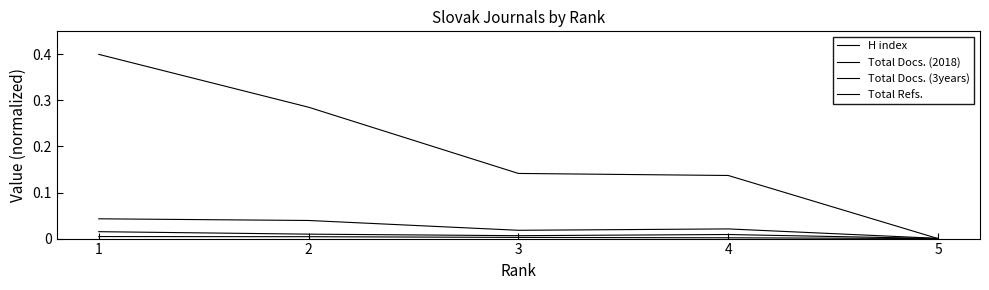

Does the chart display data point markers on the line(s)?

No